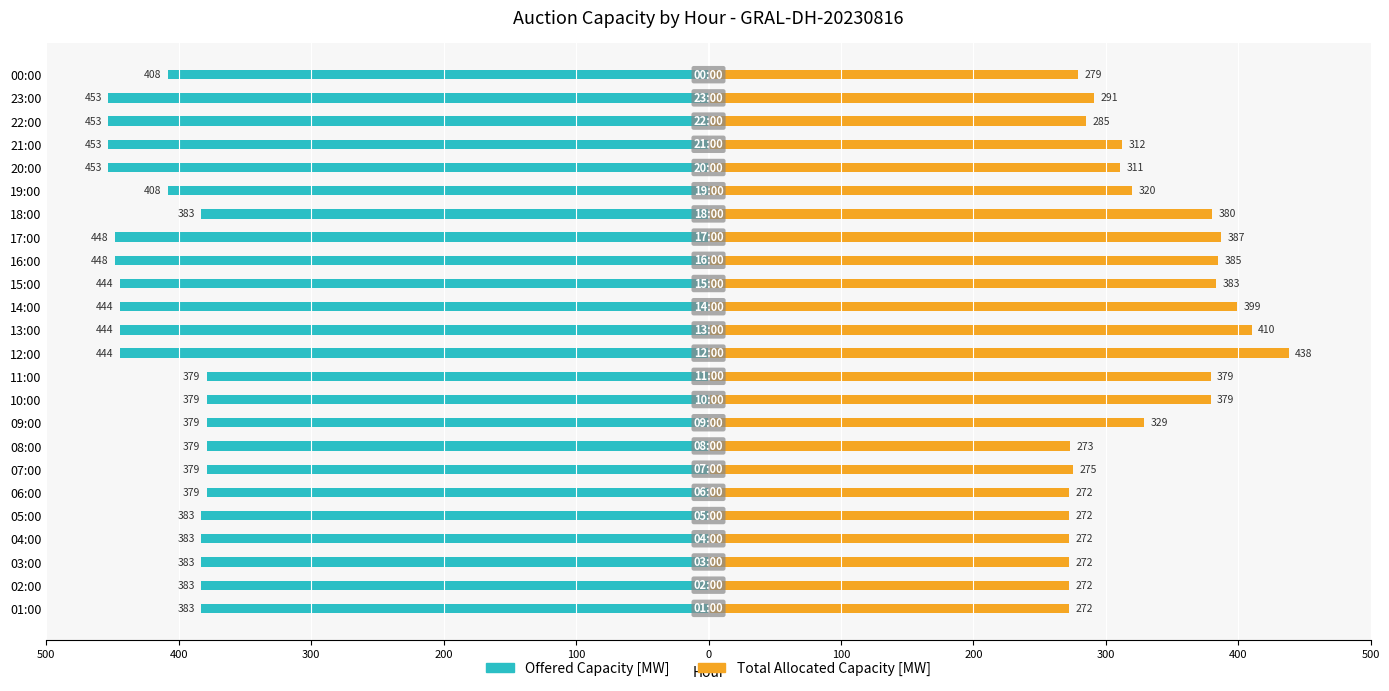

How many bars are there in each group?

2